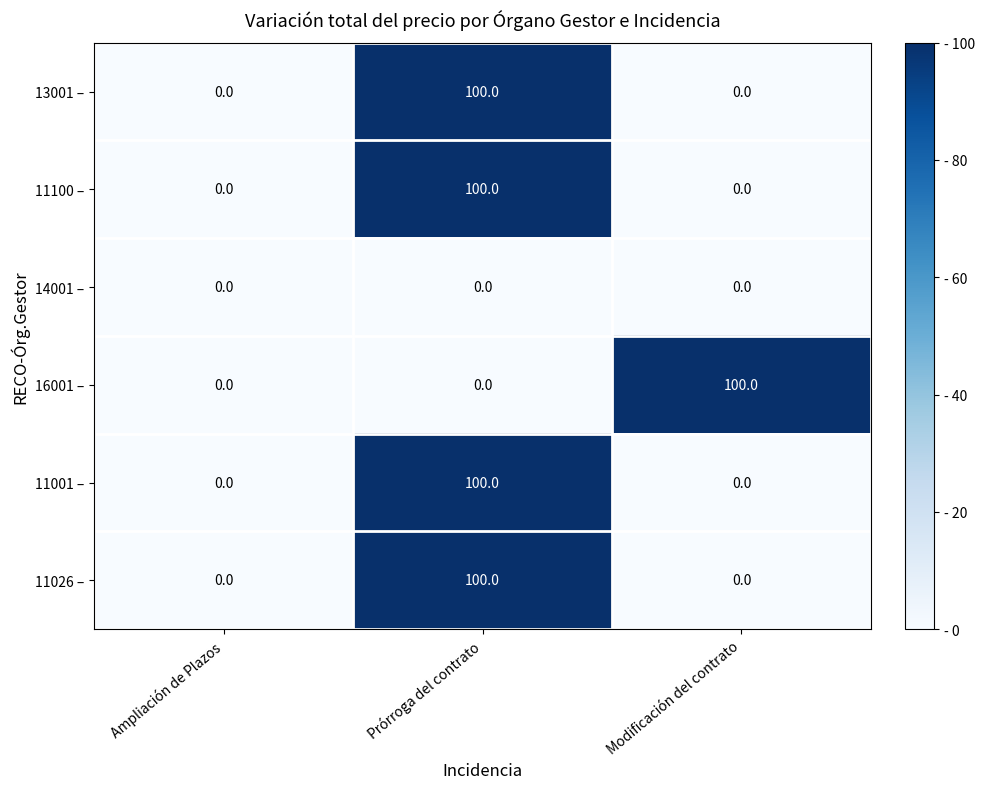

What is the difference between the 16001 – values at Ampliación de Plazos and Modificación del contrato?

100